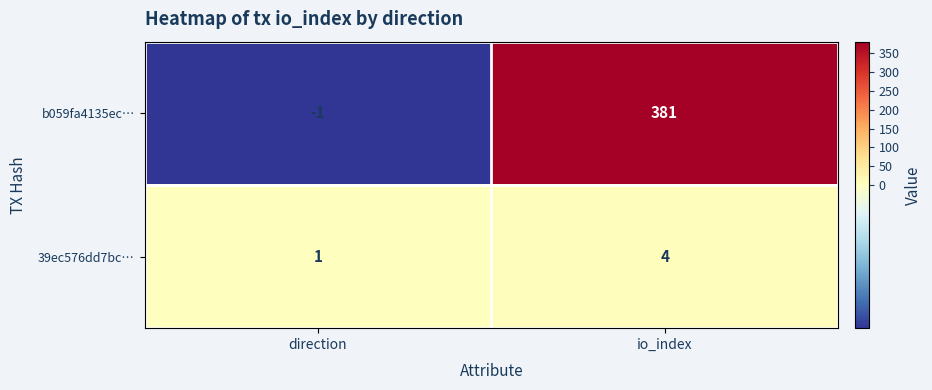

At which label is b059fa4135ec… closest to 190?

direction